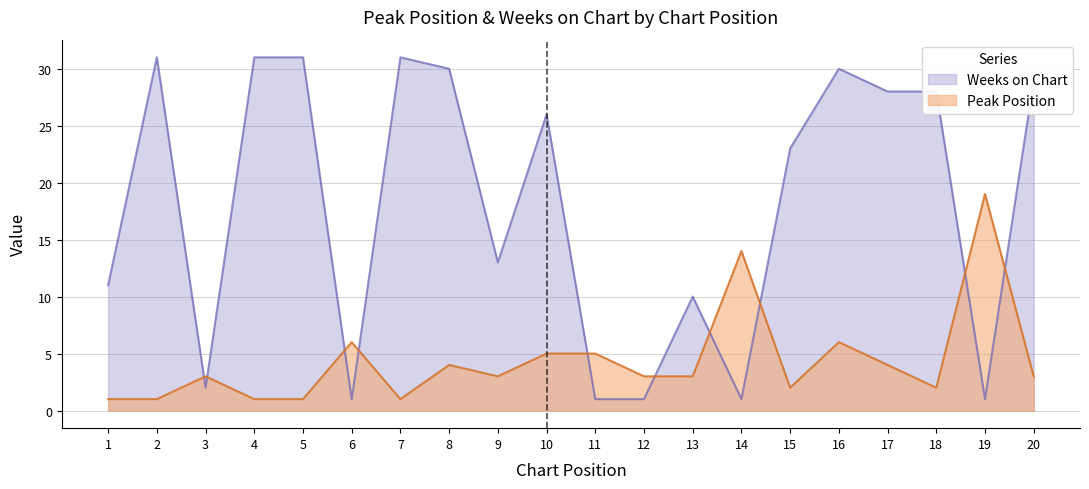

Reading right to left, transcribe all the data shown in this chart.

Peak Position: 3	19	2	4	6	2	14	3	3	5	5	3	4	1	6	1	1	3	1	1
Weeks on Chart: 29	1	28	28	30	23	1	10	1	1	26	13	30	31	1	31	31	2	31	11